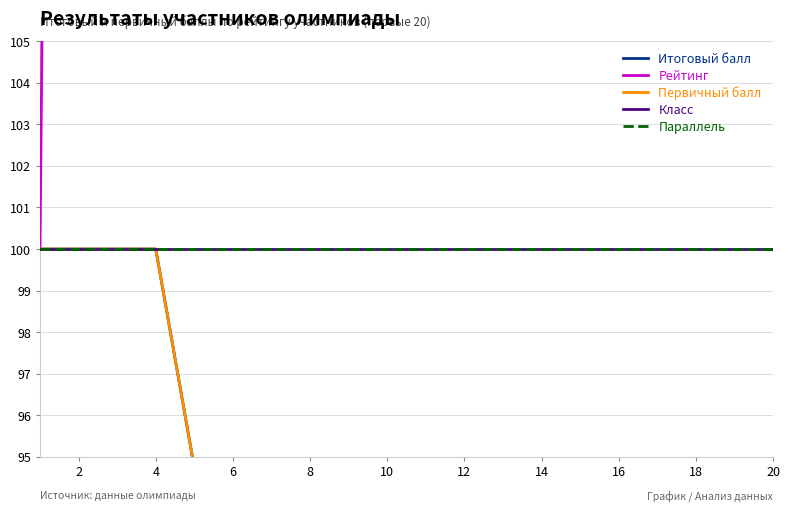

True or false: Рейтинг has more than 1 points higher than both neighbors.

False